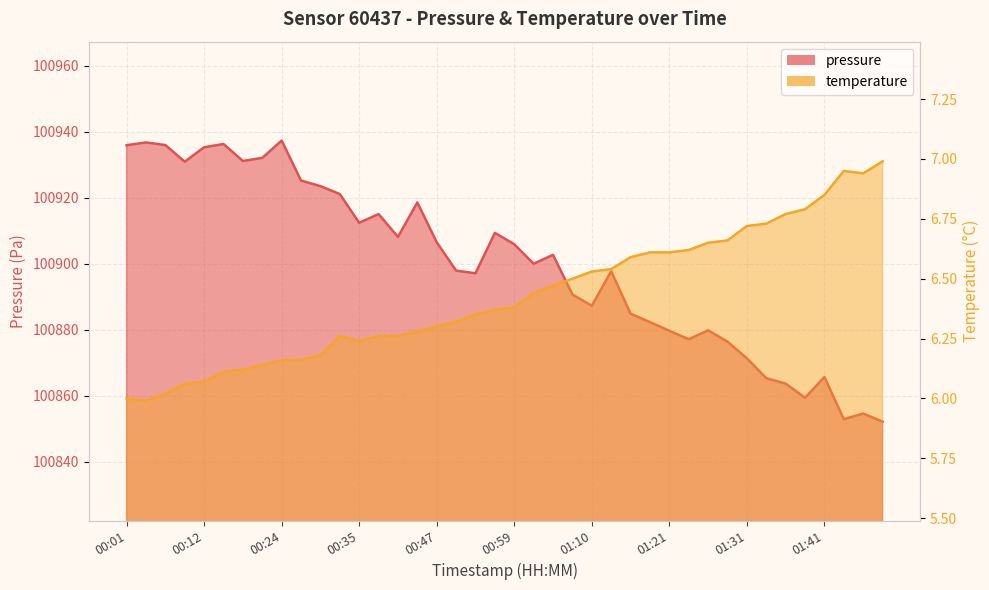

List the series in order of their overall mean, highest first.

pressure, temperature